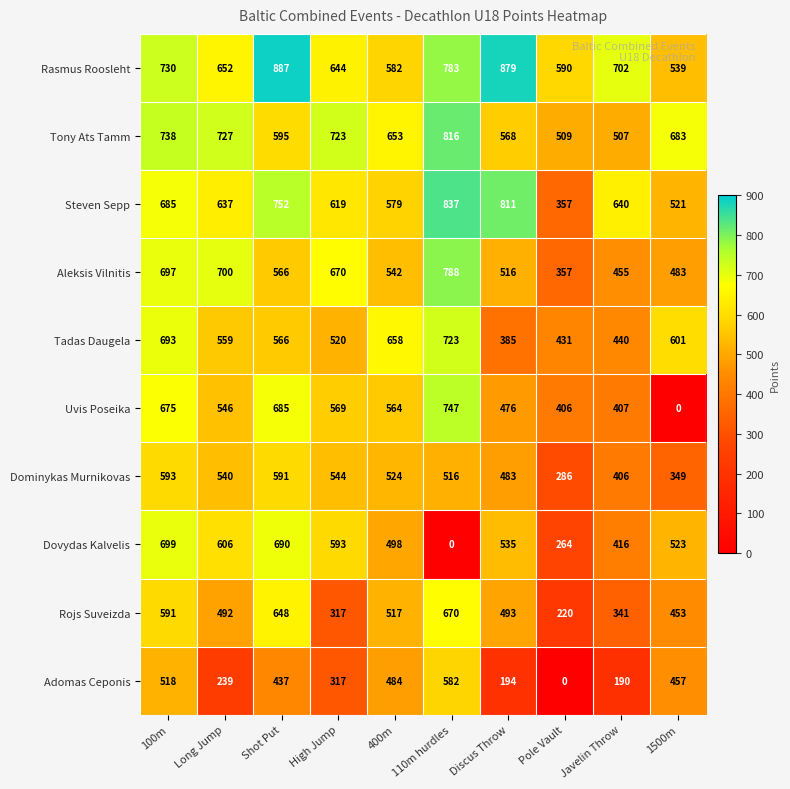

List the labels in order of Rojs Suveizda value, smallest first.

Pole Vault, High Jump, Javelin Throw, 1500m, Long Jump, Discus Throw, 400m, 100m, Shot Put, 110m hurdles